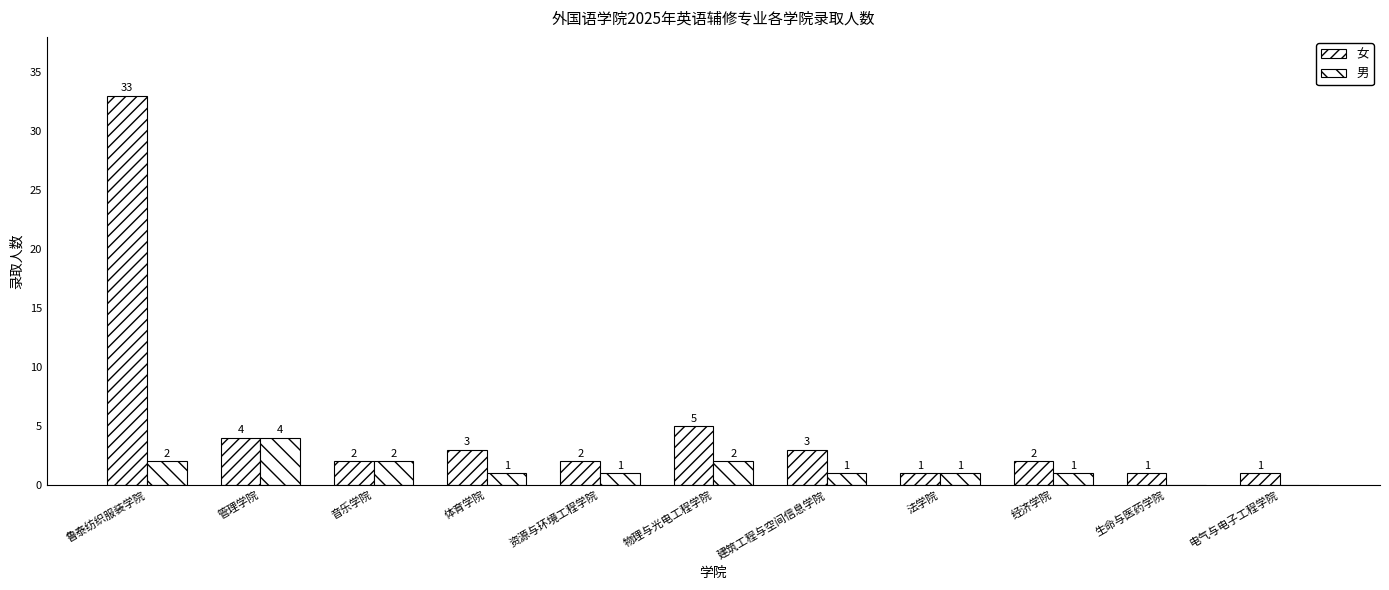

The 男 series shows 0 at 资源与环境工程学院. True or false?

False